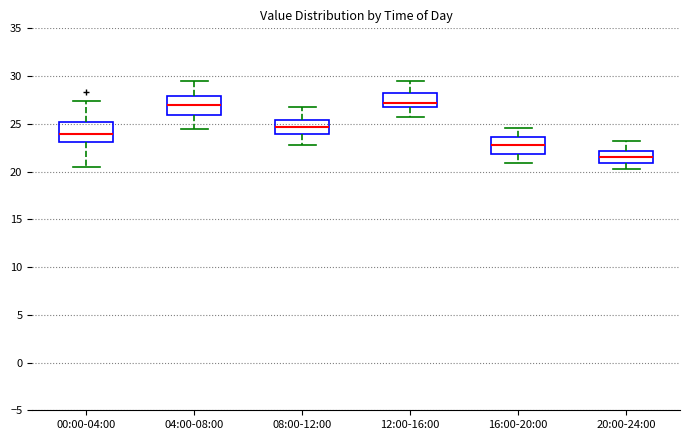

Reading left to right, read every box against the y-axis: the position of its median line, the range the box covers, and the ends of its whiskers. The values are not printed on the chart, so give them approximately, as read against the axis.

00:00-04:00: median 24.0, box 23.0 to 25.0, whiskers 20.5 to 27.5
04:00-08:00: median 27.0, box 26.0 to 28.0, whiskers 24.5 to 29.5
08:00-12:00: median 24.5, box 24.0 to 25.5, whiskers 23.0 to 26.5
12:00-16:00: median 27.0, box 26.5 to 28.0, whiskers 25.5 to 29.5
16:00-20:00: median 23.0, box 22.0 to 23.5, whiskers 21.0 to 24.5
20:00-24:00: median 21.5, box 21.0 to 22.0, whiskers 20.5 to 23.0